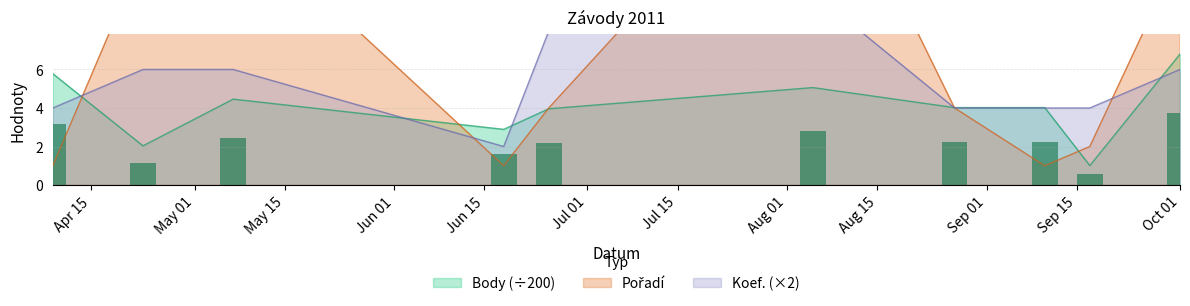

Between 2011-08-05 and 2011-05-07, which is larger?

2011-08-05